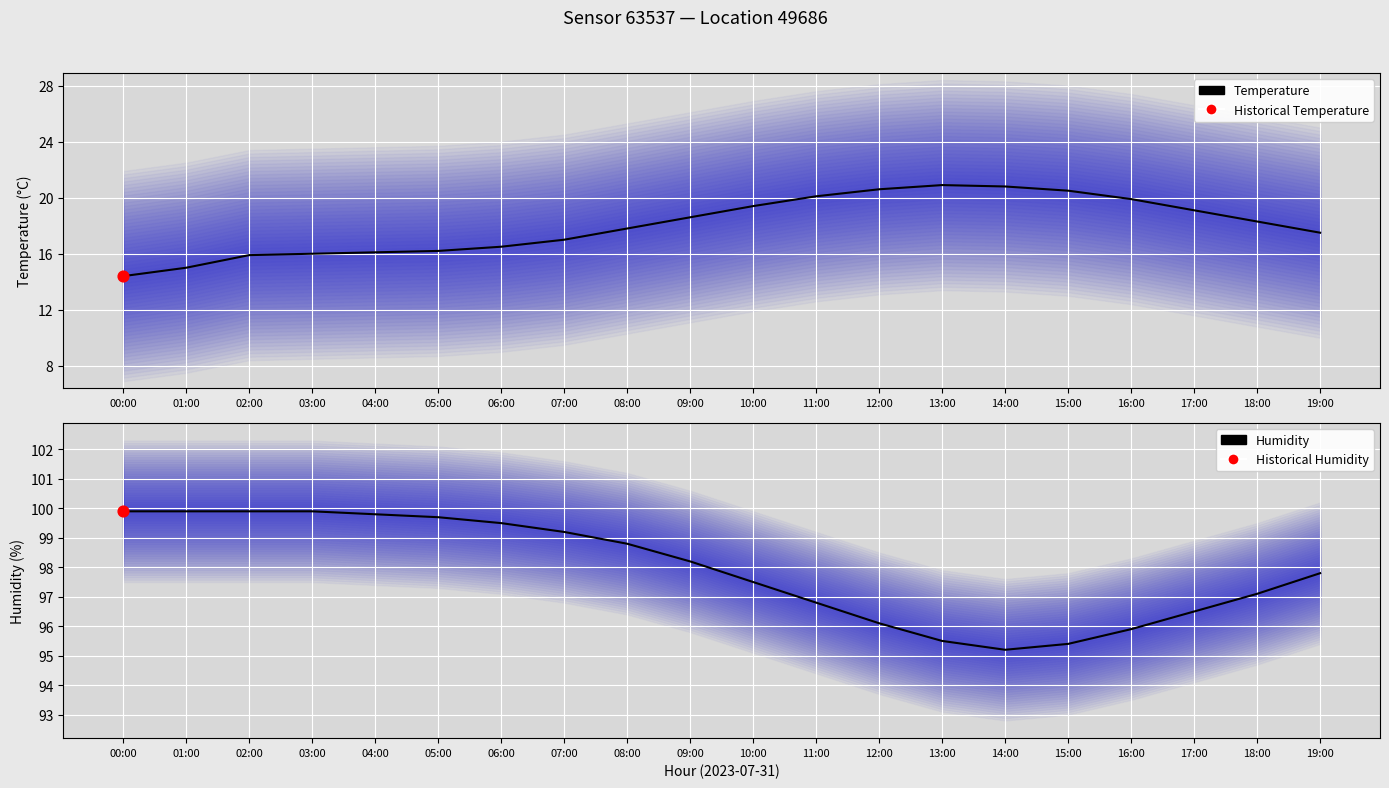

Which series has the largest Y range (max minus min)?

Temperature